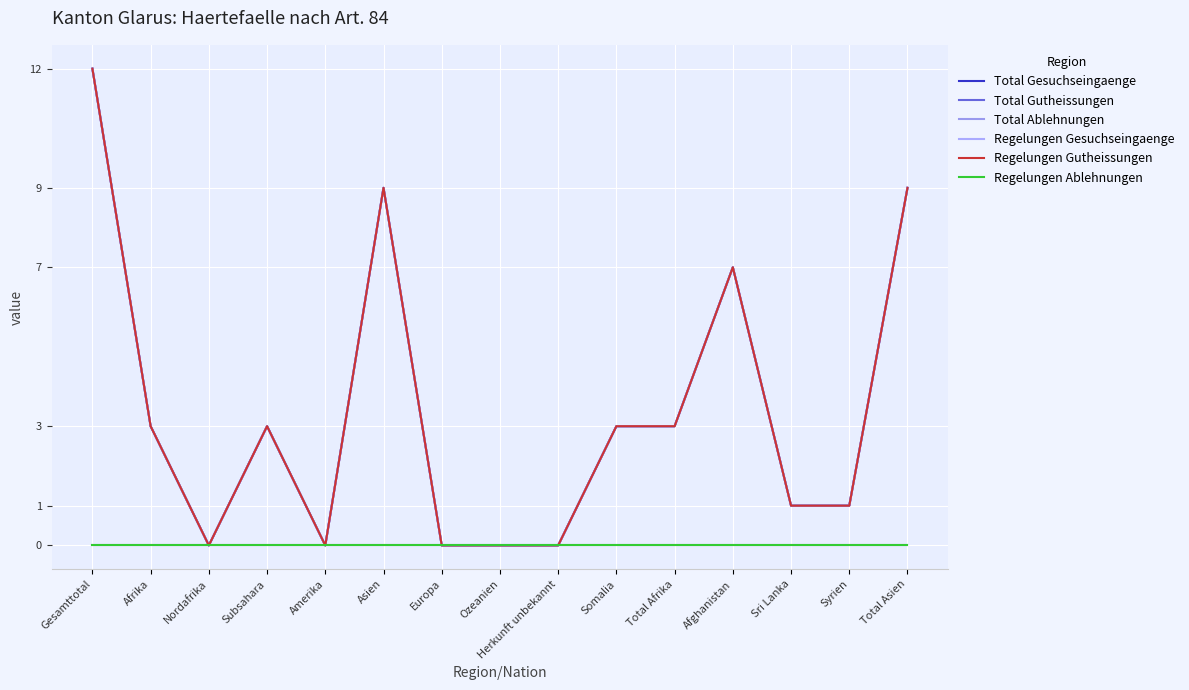

Reading left to right, list all the values displayed in this chart.

Total Gesuchseingaenge: Gesamttotal=12	Afrika=3	Nordafrika=0	Subsahara=3	Amerika=0	Asien=9	Europa=0	Ozeanien=0	Herkunft unbekannt=0	Somalia=3	Total Afrika=3	Afghanistan=7	Sri Lanka=1	Syrien=1	Total Asien=9
Total Gutheissungen: Gesamttotal=12	Afrika=3	Nordafrika=0	Subsahara=3	Amerika=0	Asien=9	Europa=0	Ozeanien=0	Herkunft unbekannt=0	Somalia=3	Total Afrika=3	Afghanistan=7	Sri Lanka=1	Syrien=1	Total Asien=9
Total Ablehnungen: Gesamttotal=0	Afrika=0	Nordafrika=0	Subsahara=0	Amerika=0	Asien=0	Europa=0	Ozeanien=0	Herkunft unbekannt=0	Somalia=0	Total Afrika=0	Afghanistan=0	Sri Lanka=0	Syrien=0	Total Asien=0
Regelungen Gesuchseingaenge: Gesamttotal=12	Afrika=3	Nordafrika=0	Subsahara=3	Amerika=0	Asien=9	Europa=0	Ozeanien=0	Herkunft unbekannt=0	Somalia=3	Total Afrika=3	Afghanistan=7	Sri Lanka=1	Syrien=1	Total Asien=9
Regelungen Gutheissungen: Gesamttotal=12	Afrika=3	Nordafrika=0	Subsahara=3	Amerika=0	Asien=9	Europa=0	Ozeanien=0	Herkunft unbekannt=0	Somalia=3	Total Afrika=3	Afghanistan=7	Sri Lanka=1	Syrien=1	Total Asien=9
Regelungen Ablehnungen: Gesamttotal=0	Afrika=0	Nordafrika=0	Subsahara=0	Amerika=0	Asien=0	Europa=0	Ozeanien=0	Herkunft unbekannt=0	Somalia=0	Total Afrika=0	Afghanistan=0	Sri Lanka=0	Syrien=0	Total Asien=0